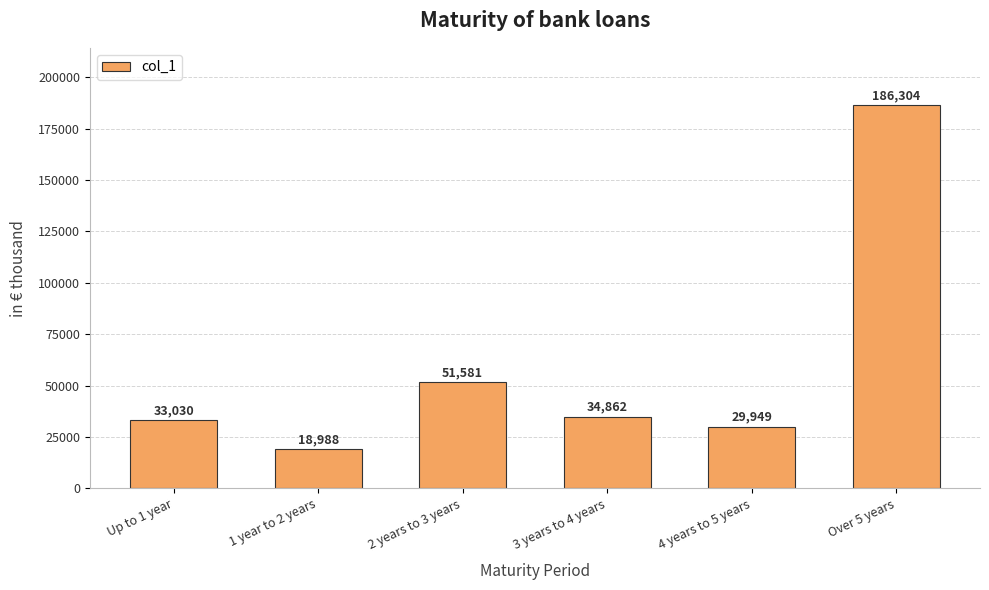

True or false: the data shows 59492 at 3 years to 4 years.

False